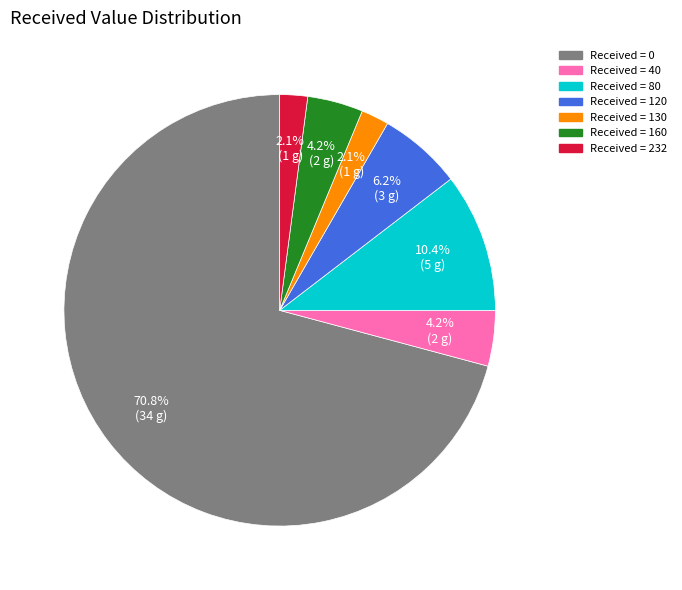

Does any single category account for the majority?

Yes